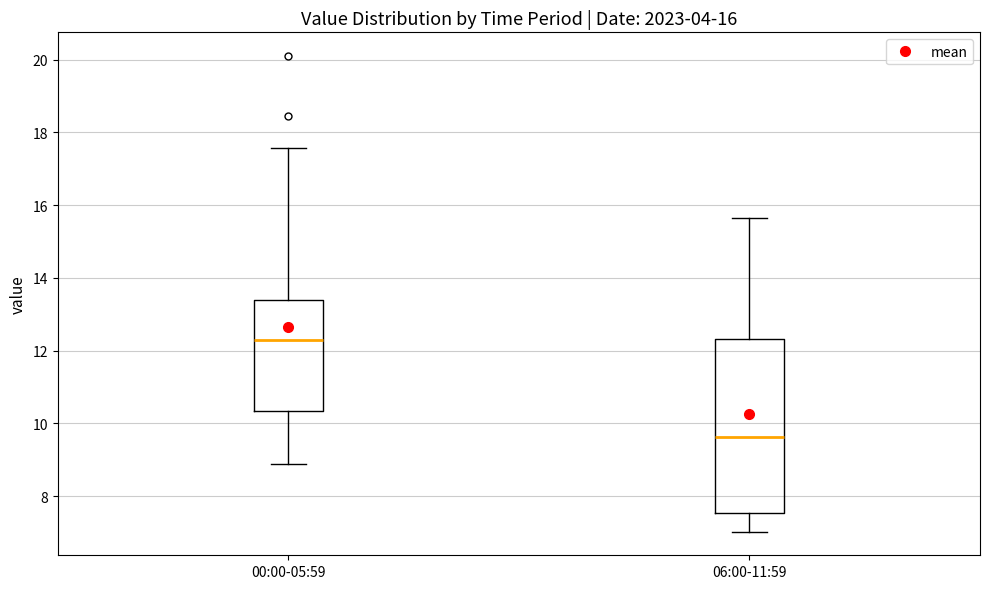

Comparing the boxes themselves (not the whiskers), which one is the tallest?

06:00-11:59